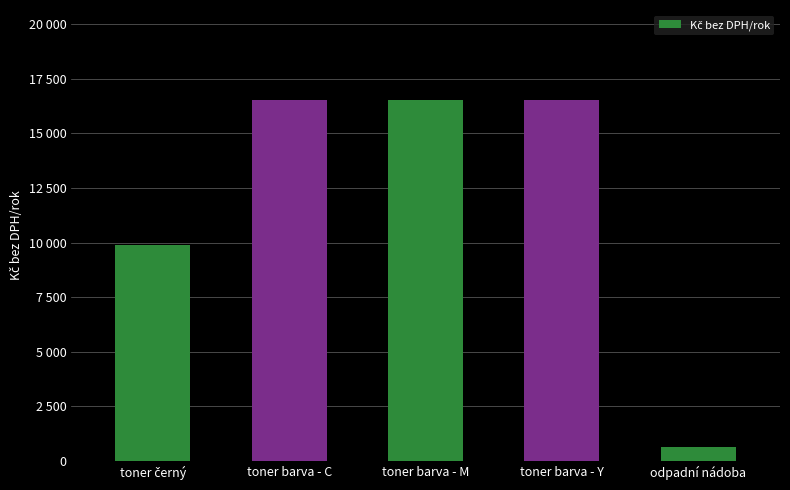

Which category has the highest value across all series?

toner barva - C